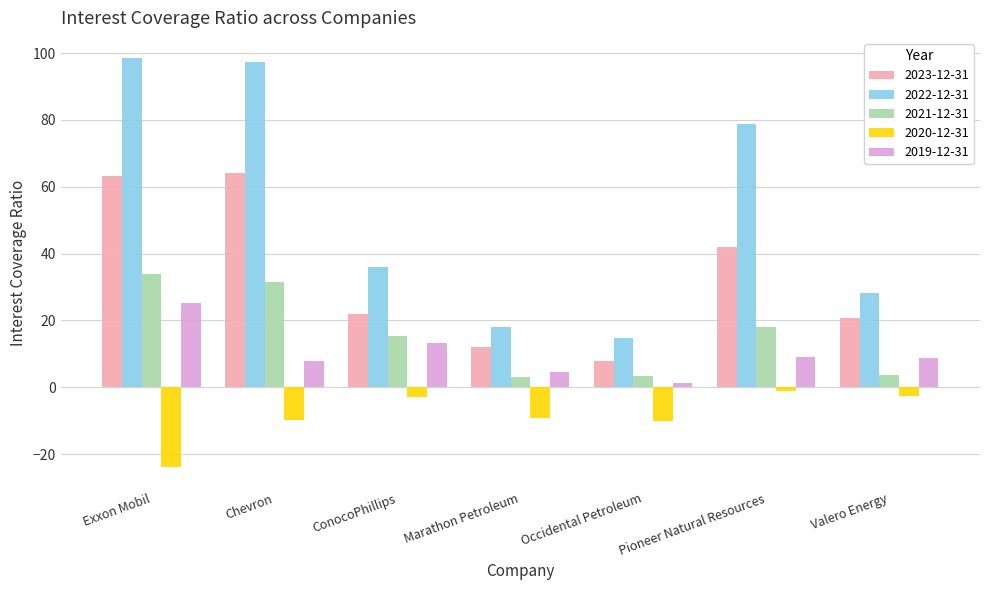

The value of 2020-12-31 at Chevron is -9.7. True or false?

True